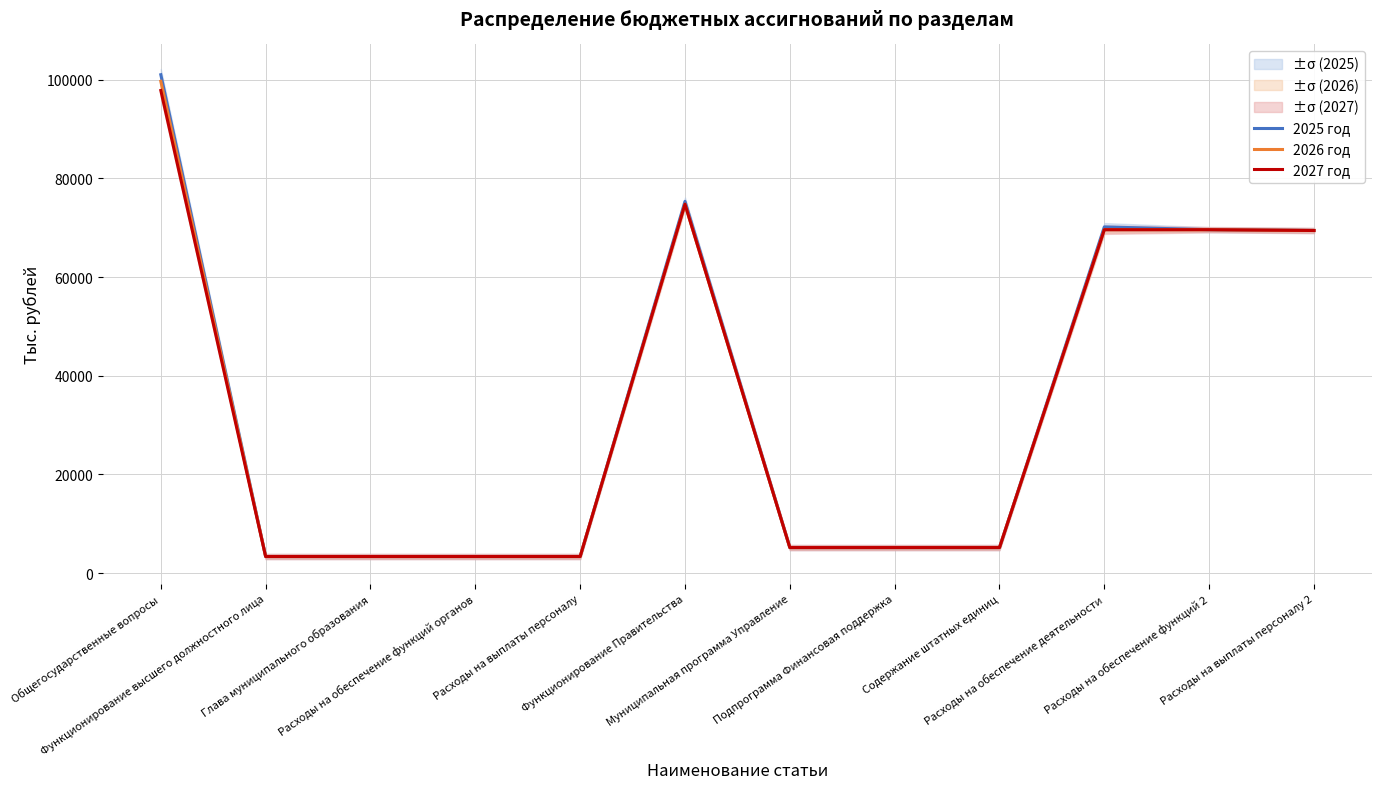

What is the sum of the 2026 год values at Муниципальная программа Управление and Подпрограмма Финансовая поддержка?

10336.4